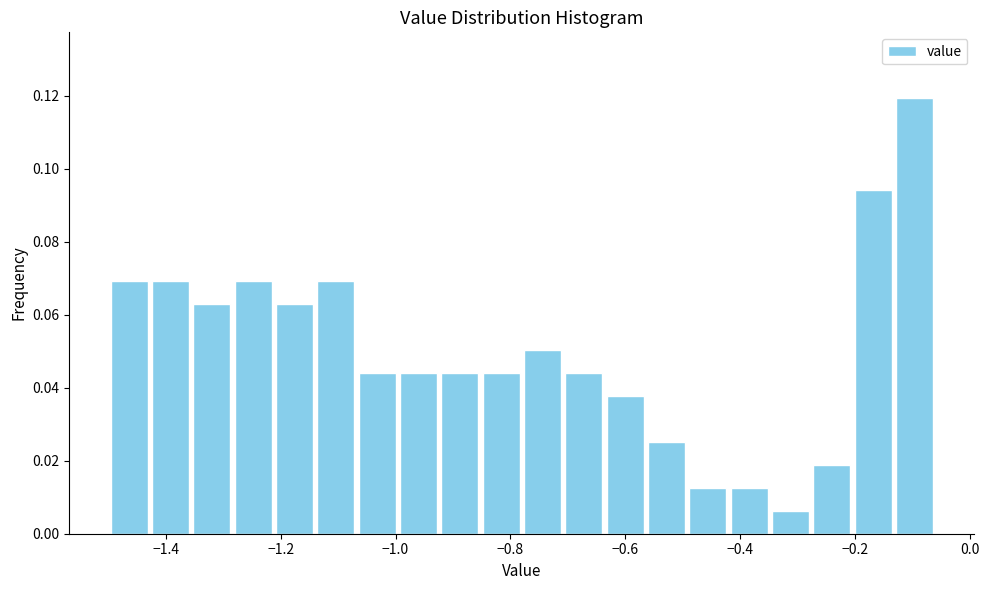

Read against the x-axis, roughly where is the centre of the tallest bar?

-0.10